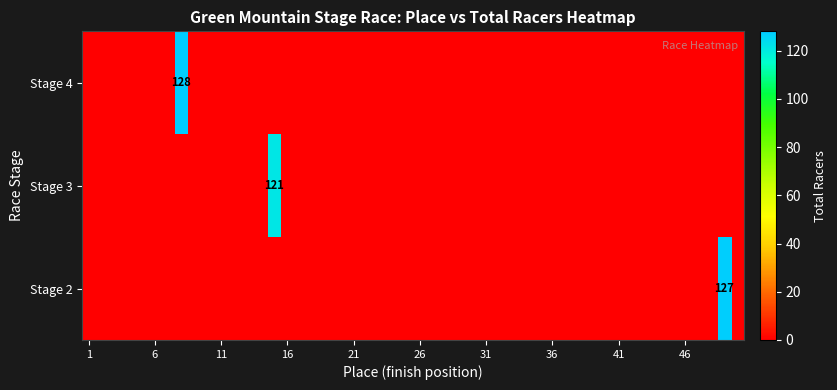

How many data points in Green Mountain Stage Race - Stage 2 are less than 128?

1